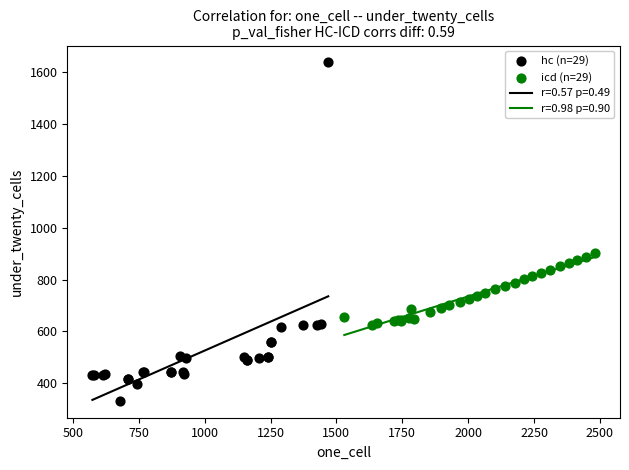

Which series reaches the minimum Y coordinate?

hc (n=29)